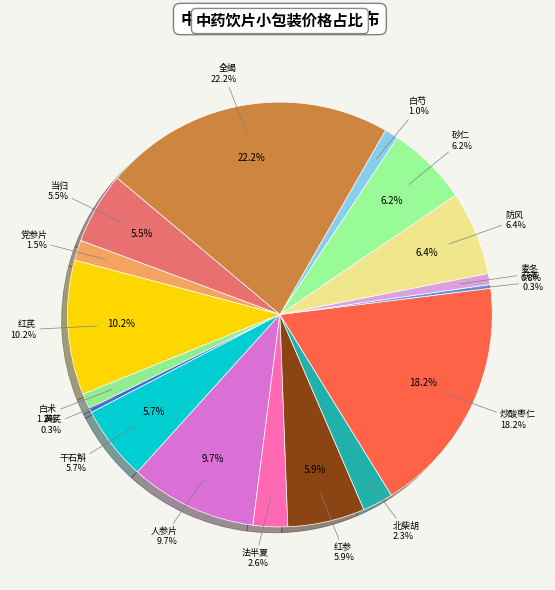

Which category has the biggest portion of the pie?

全蝎